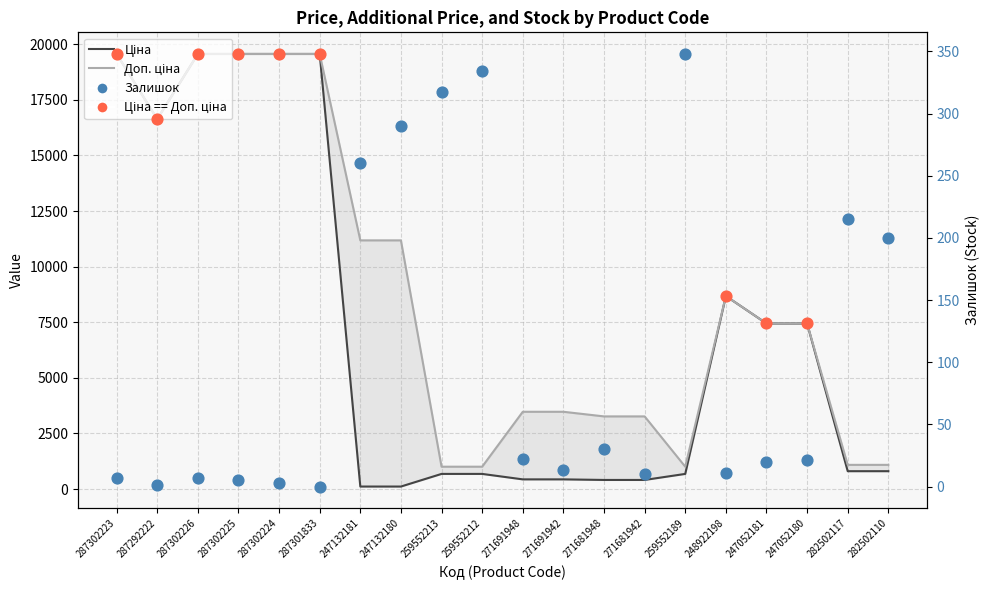

What is the total value across all series at 287301833?

39129.8